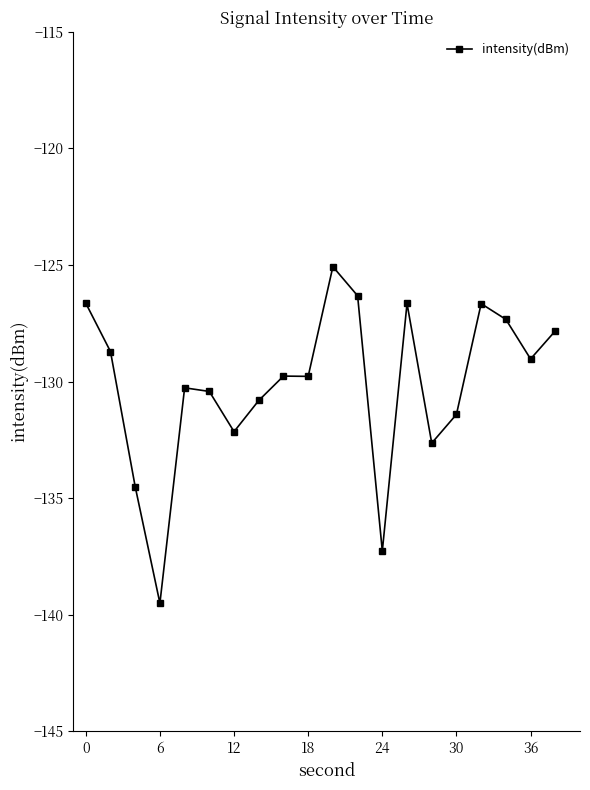

What is the smallest value displayed?

-139.5